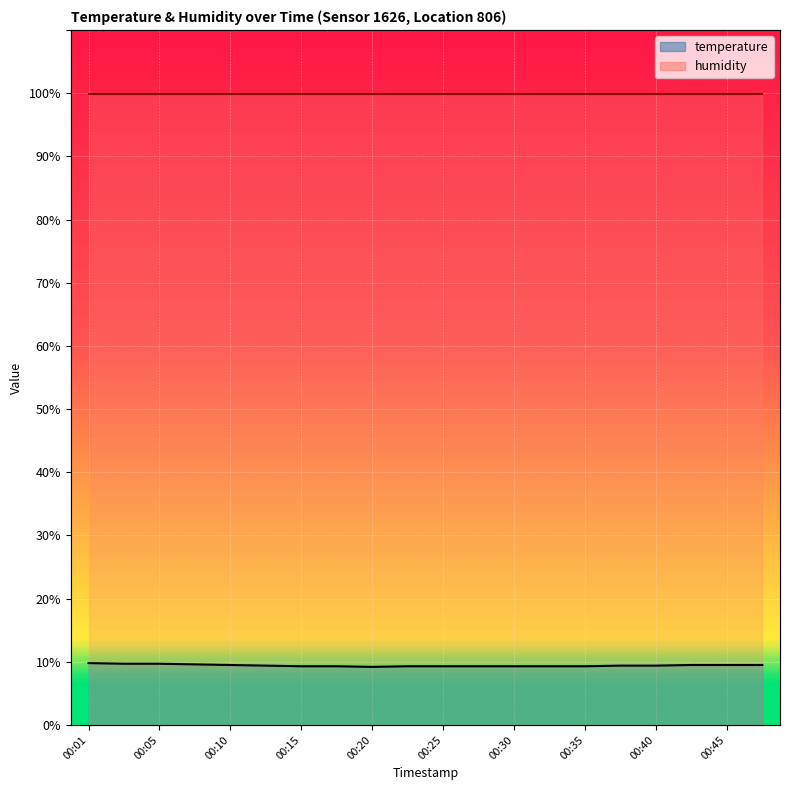

What is the difference between the maximum and minimum values?

0.6